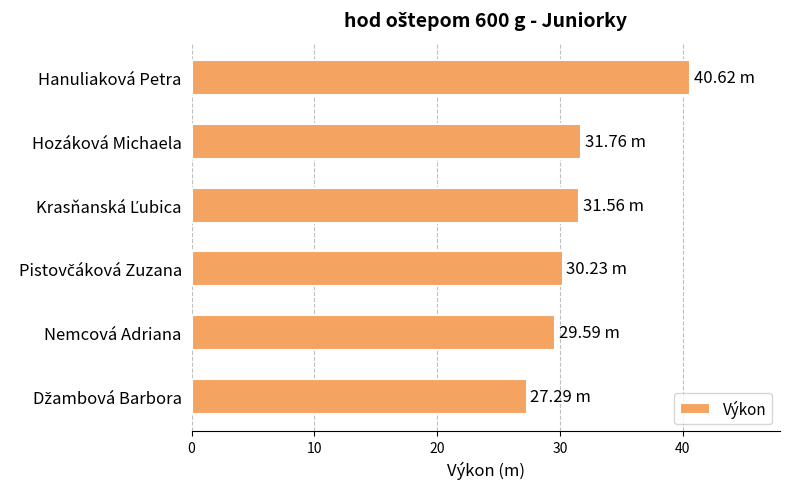

How many values are below 31?

3